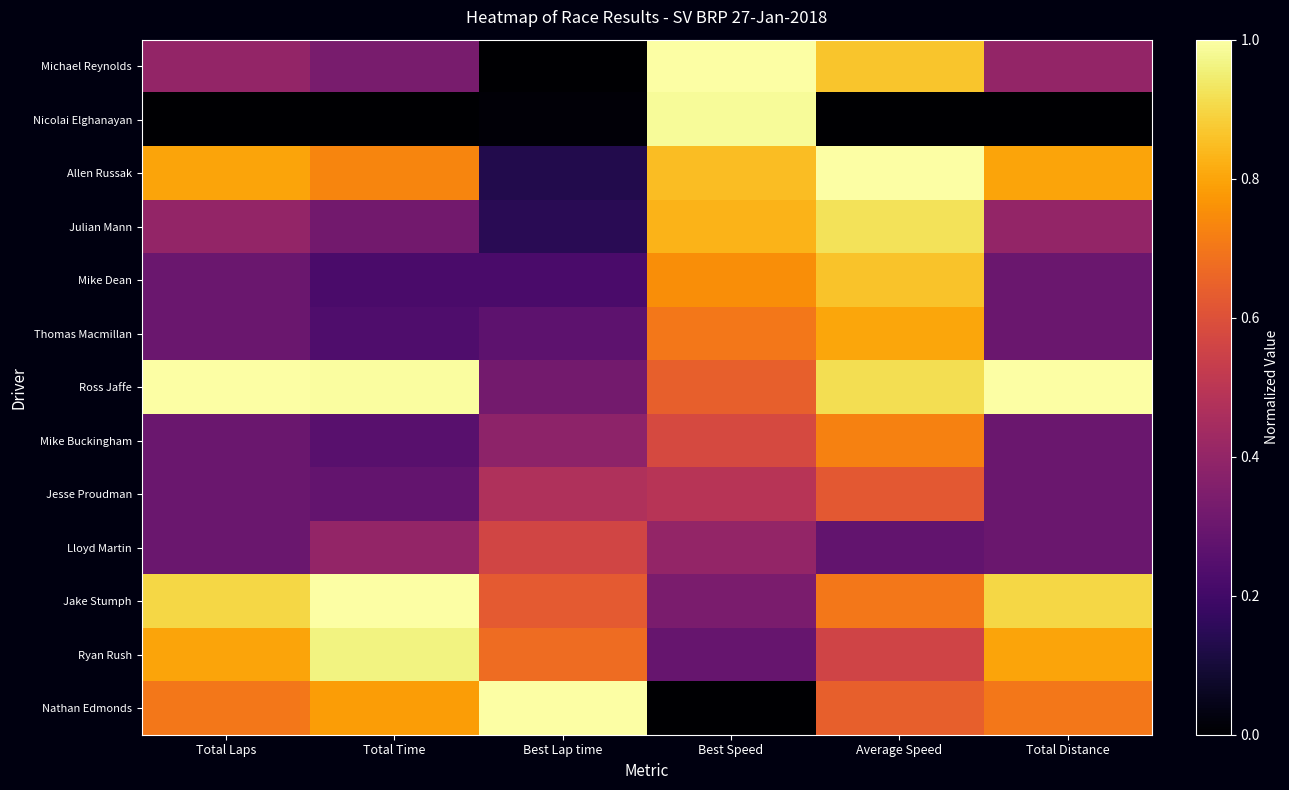

Reading right to left, what are all the values shown in this chart?

Michael Reynolds: Total Distance=0.4	Average Speed=0.9	Best Speed=1.0	Best Lap time=0.0	Total Time=0.3	Total Laps=0.4
Nicolai Elghanayan: Total Distance=0.0	Average Speed=0.0	Best Speed=1.0	Best Lap time=0.0	Total Time=0.0	Total Laps=0.0
Allen Russak: Total Distance=0.8	Average Speed=1.0	Best Speed=0.9	Best Lap time=0.1	Total Time=0.7	Total Laps=0.8
Julian Mann: Total Distance=0.4	Average Speed=0.9	Best Speed=0.8	Best Lap time=0.1	Total Time=0.3	Total Laps=0.4
Mike Dean: Total Distance=0.3	Average Speed=0.9	Best Speed=0.8	Best Lap time=0.2	Total Time=0.2	Total Laps=0.3
Thomas Macmillan: Total Distance=0.3	Average Speed=0.8	Best Speed=0.7	Best Lap time=0.3	Total Time=0.2	Total Laps=0.3
Ross Jaffe: Total Distance=1.0	Average Speed=0.9	Best Speed=0.6	Best Lap time=0.3	Total Time=1.0	Total Laps=1.0
Mike Buckingham: Total Distance=0.3	Average Speed=0.7	Best Speed=0.6	Best Lap time=0.4	Total Time=0.3	Total Laps=0.3
Jesse Proudman: Total Distance=0.3	Average Speed=0.6	Best Speed=0.5	Best Lap time=0.5	Total Time=0.3	Total Laps=0.3
Lloyd Martin: Total Distance=0.3	Average Speed=0.3	Best Speed=0.4	Best Lap time=0.6	Total Time=0.4	Total Laps=0.3
Jake Stumph: Total Distance=0.9	Average Speed=0.7	Best Speed=0.3	Best Lap time=0.6	Total Time=1.0	Total Laps=0.9
Ryan Rush: Total Distance=0.8	Average Speed=0.6	Best Speed=0.3	Best Lap time=0.7	Total Time=1.0	Total Laps=0.8
Nathan Edmonds: Total Distance=0.7	Average Speed=0.6	Best Speed=0.0	Best Lap time=1.0	Total Time=0.8	Total Laps=0.7